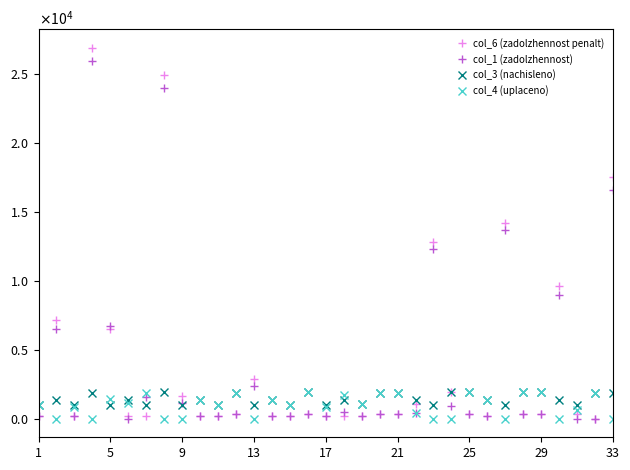

What are all the series names shown in the legend?

col_6 (zadolzhennost penalt), col_1 (zadolzhennost), col_3 (nachisleno), col_4 (uplaceno)